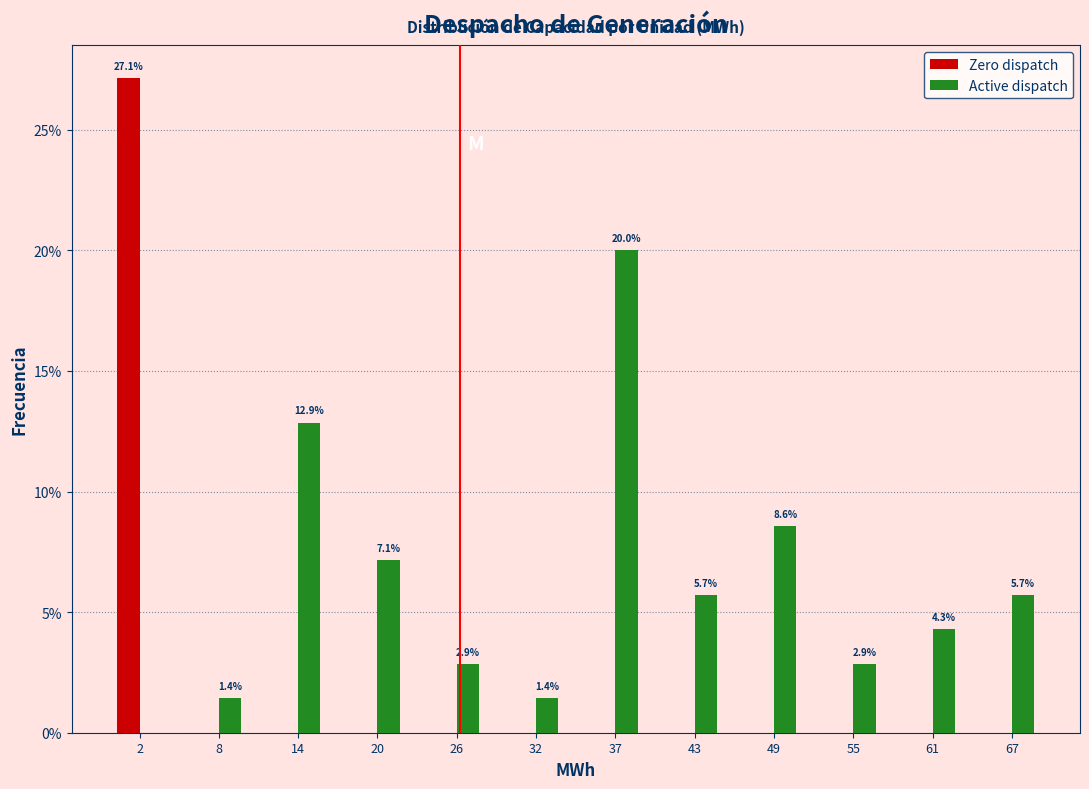

Reading left to right, what are all the values shown in this chart?

Zero dispatch: 2=27.1	8=0.0	14=0.0	20=0.0	26=0.0	32=0.0	37=0.0	43=0.0	49=0.0	55=0.0	61=0.0	67=0.0
Active dispatch: 2=0.0	8=1.4	14=12.9	20=7.1	26=2.9	32=1.4	37=20.0	43=5.7	49=8.6	55=2.9	61=4.3	67=5.7